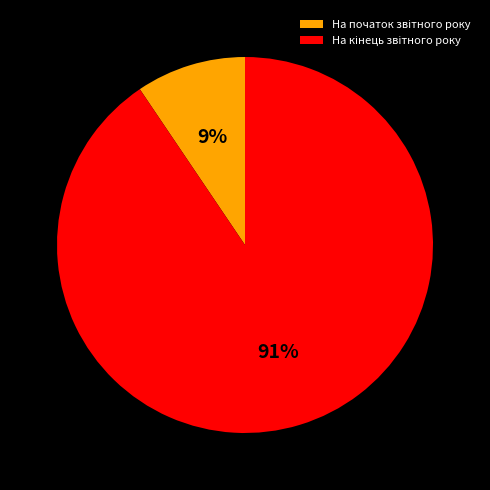

To the nearest percent, what is the average slice percentage?

50%